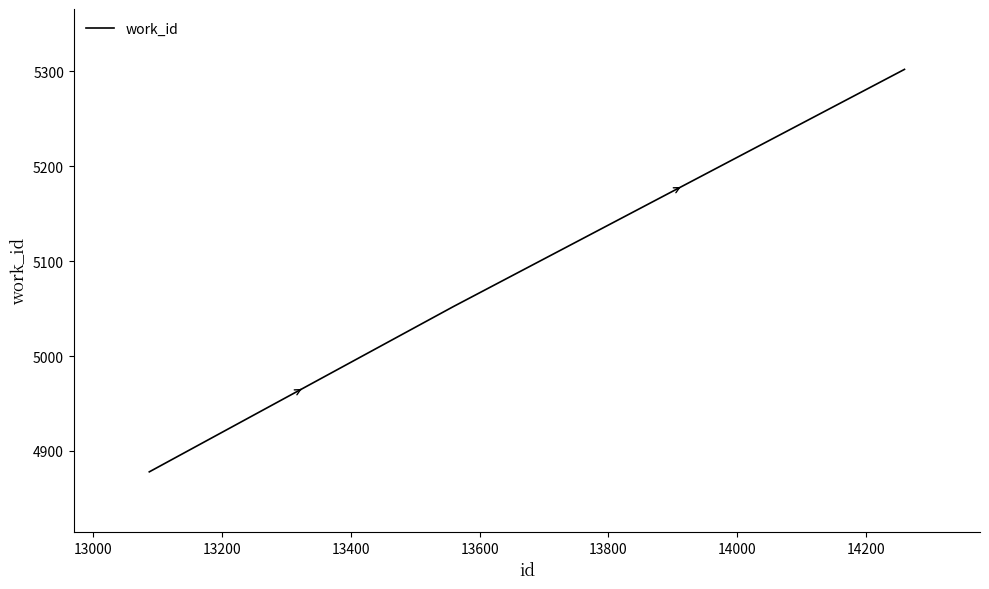

Reading left to right, list all the values displayed in this chart.

4878	5052	5302